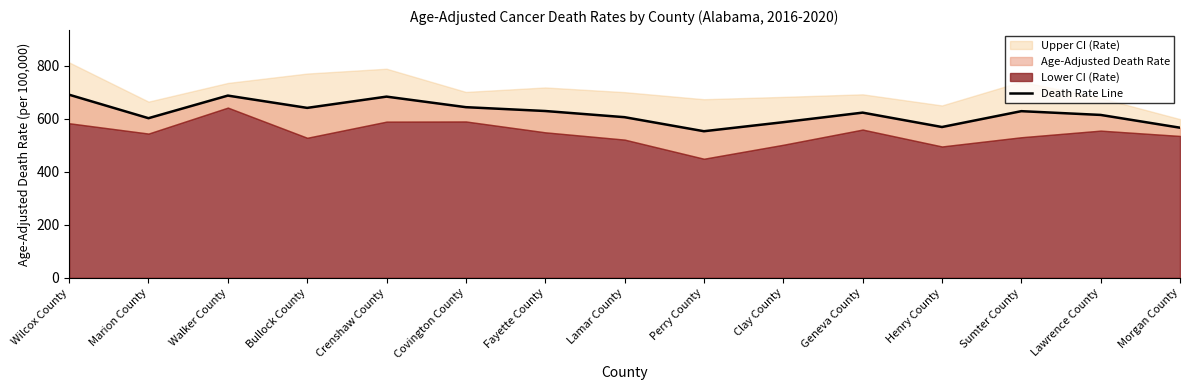

What is the minimum value shown in the chart?

553.3